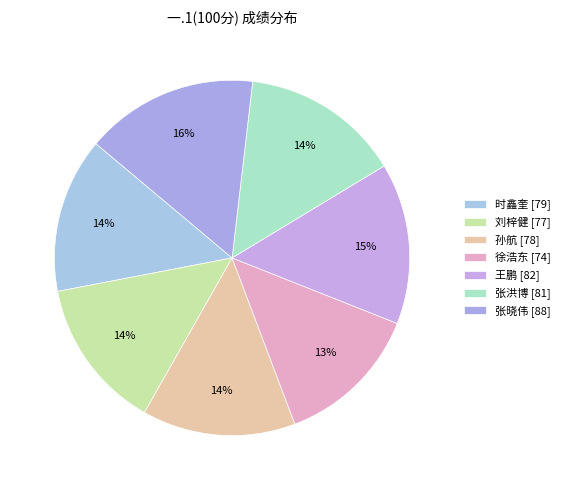

Is there any slice that represents more than half of the pie?

No